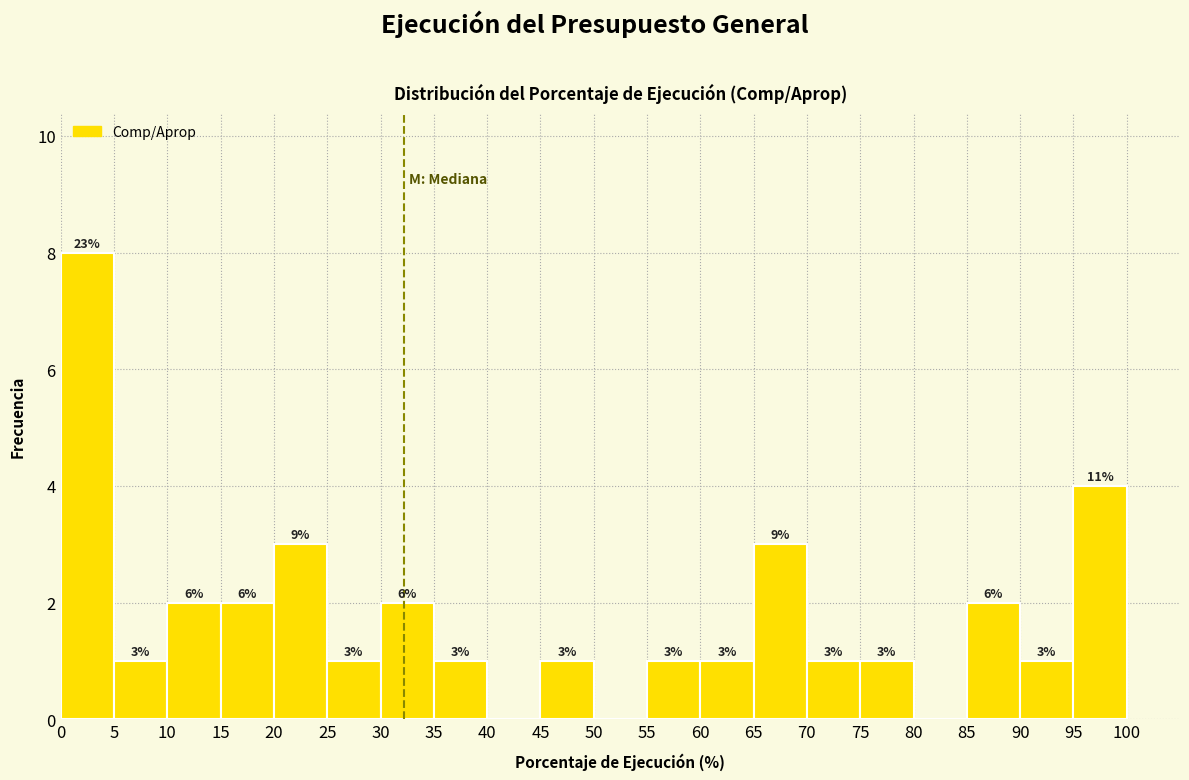

Over which range of the x-axis is the bar tallest?

0 to 5